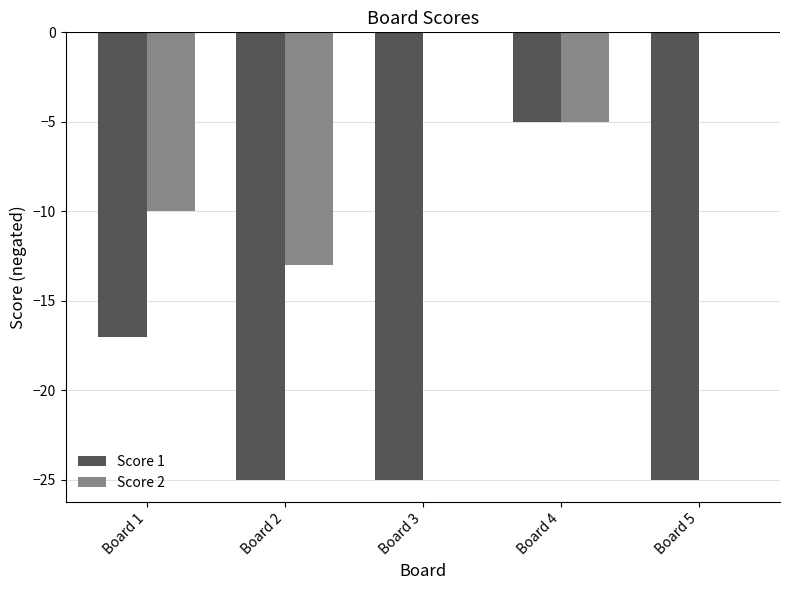

Which series changed the most between Board 4 and Board 5?

Score 1